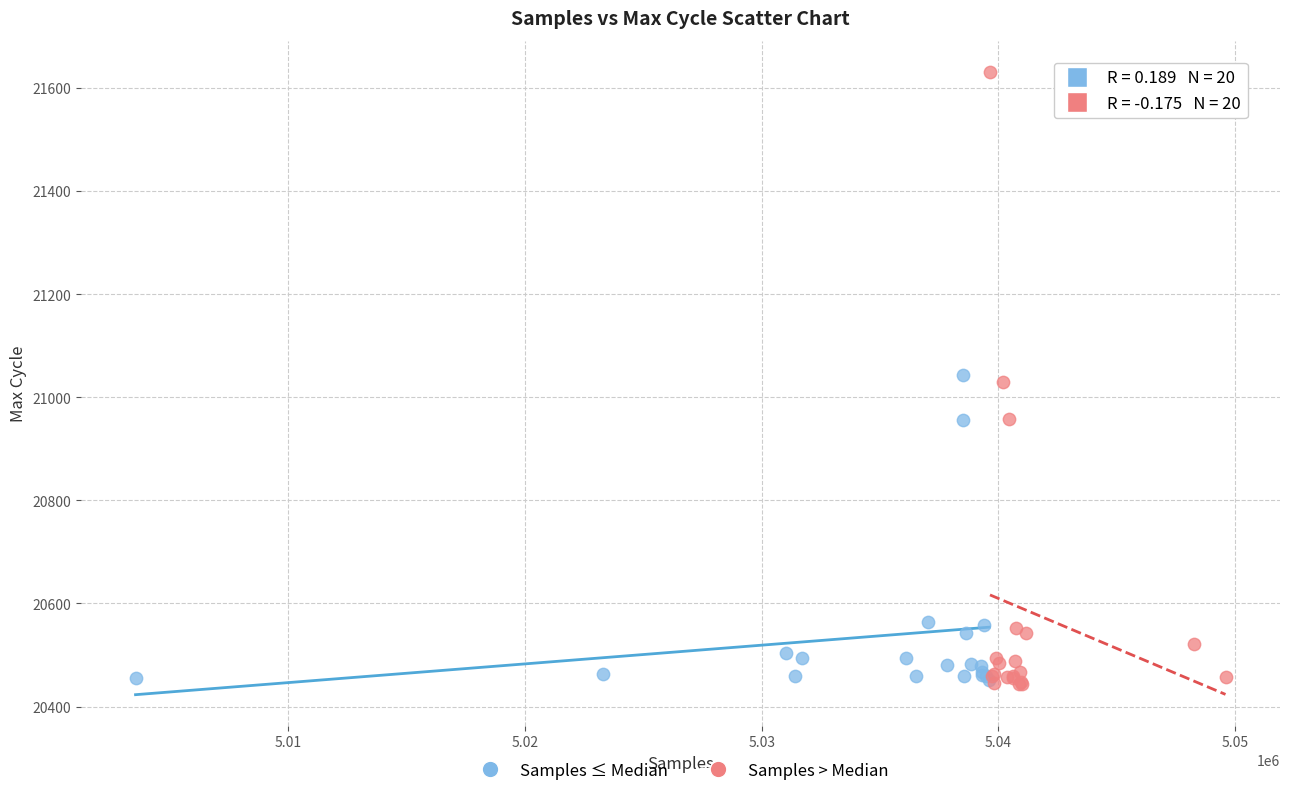

Which series has the widest spread of Y values?

Samples > Median